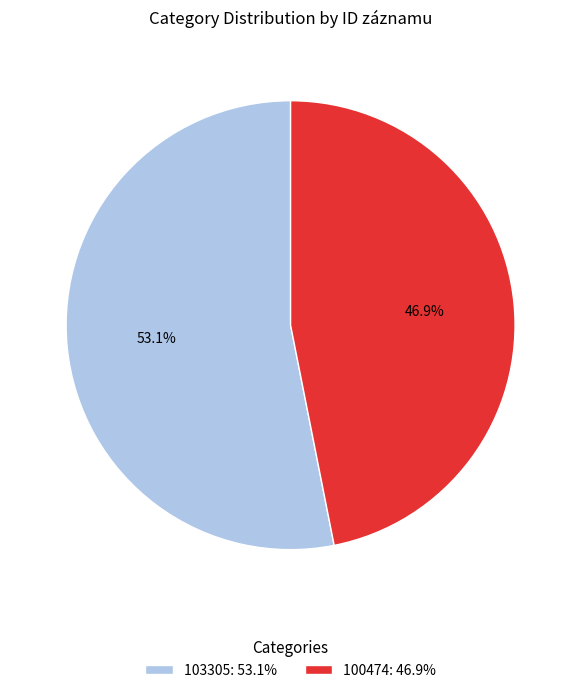

Count the number of slices in the pie.

2